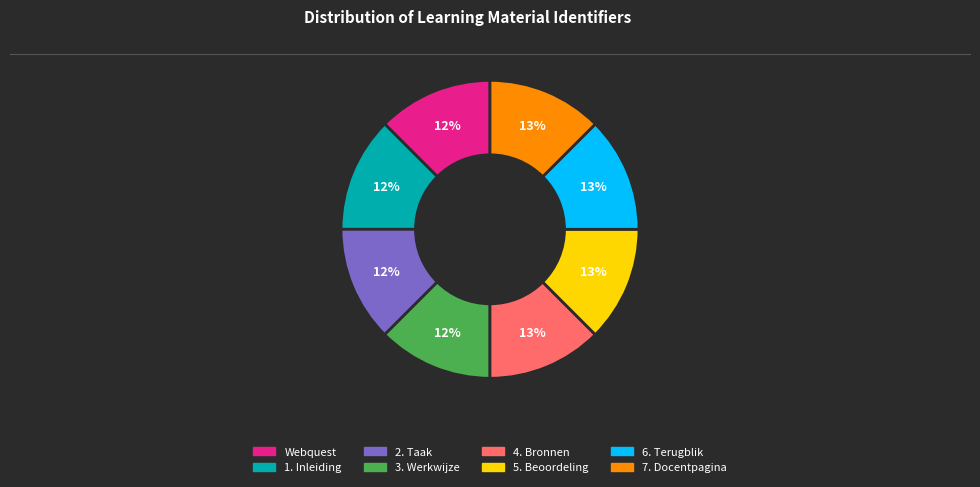

How many slices are in this pie chart?

8